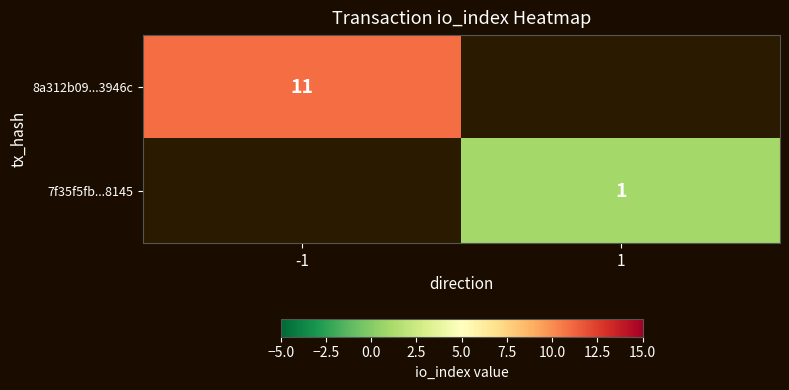

True or false: 7f35f5fb...8145 has a value of 2 at 1.

False